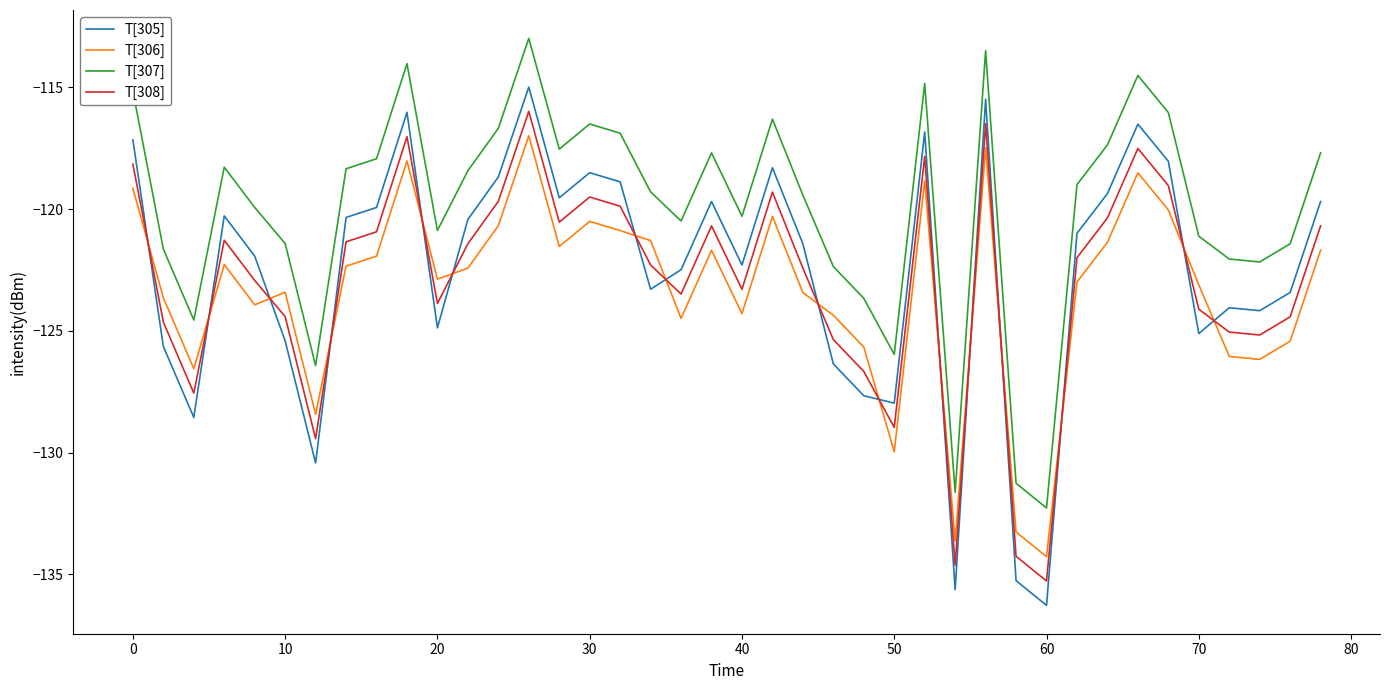

Which series has the largest total across all categories?

T[307]